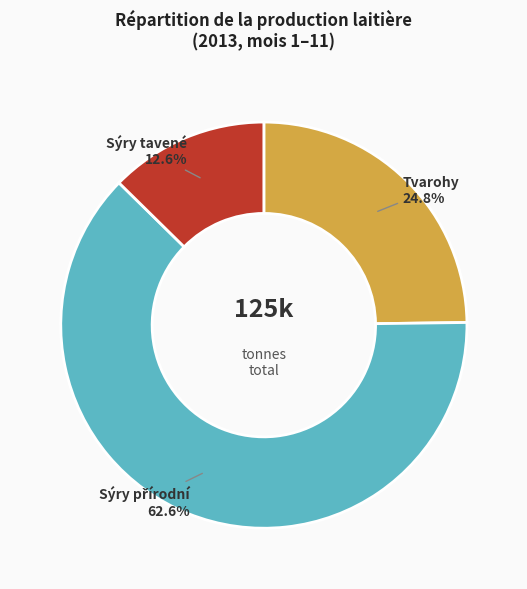

How much of the chart is everything except Tvarohy?

75.2%